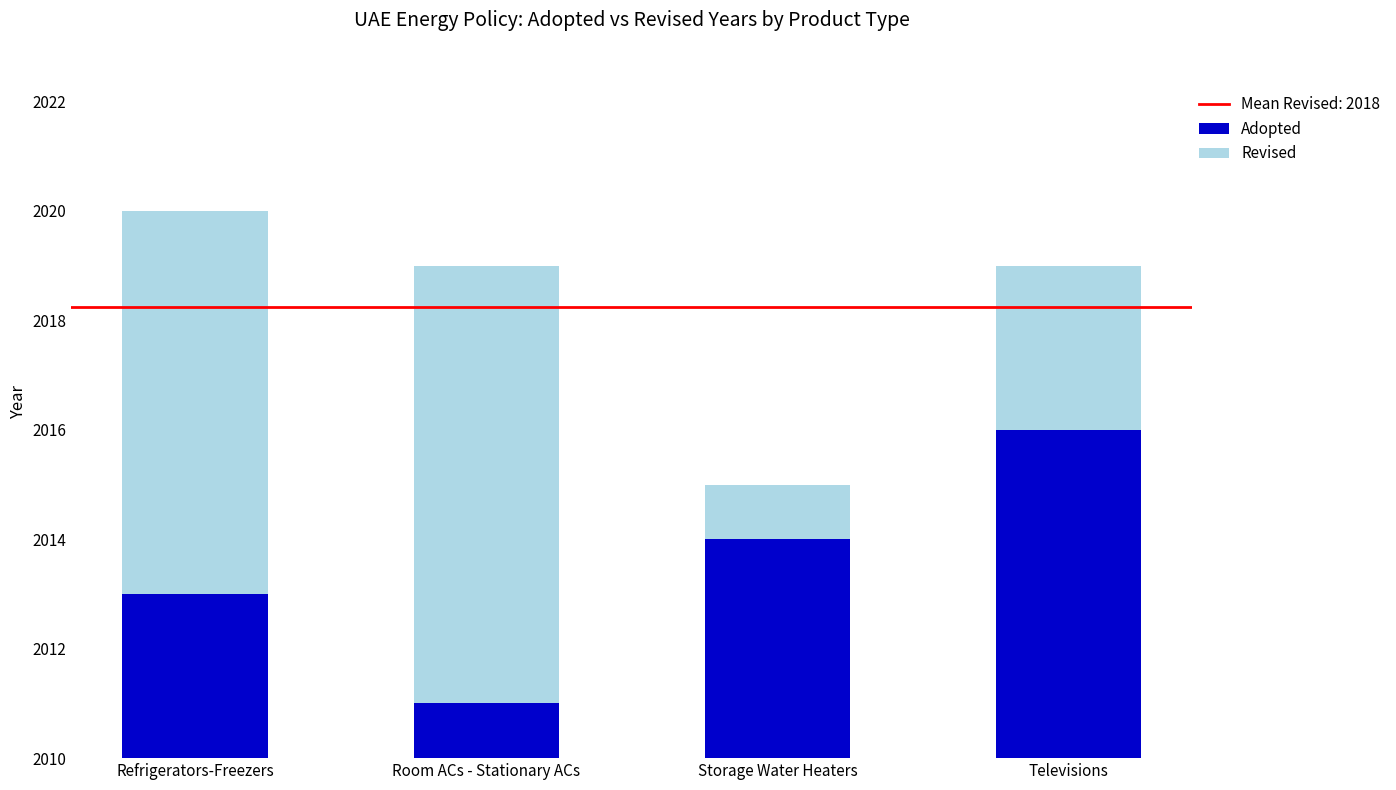

At which label is Revised closest to 4?

Televisions